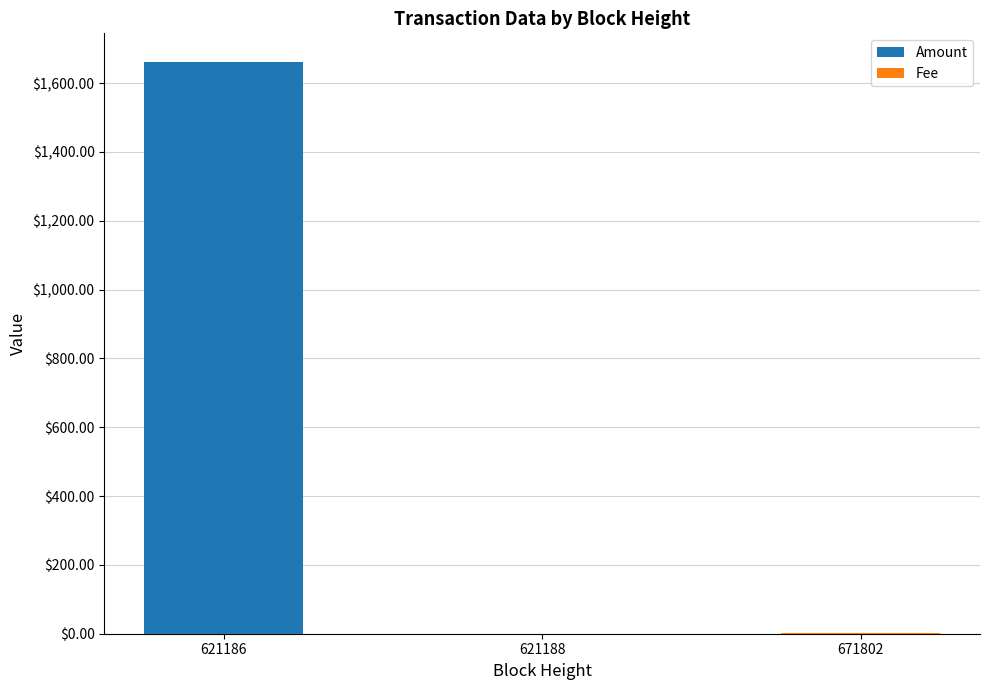

What is the maximum value for Amount?

1660.5